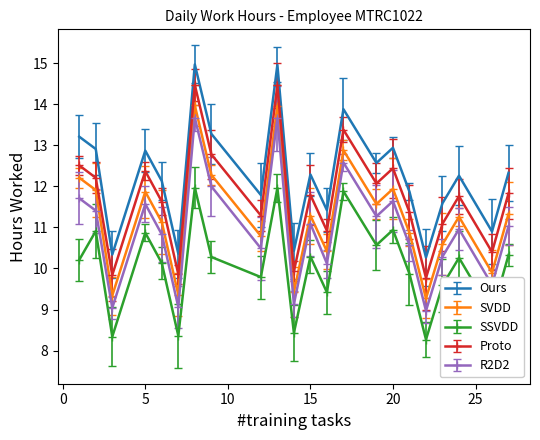

At which label is SSVDD closest to 10?

6